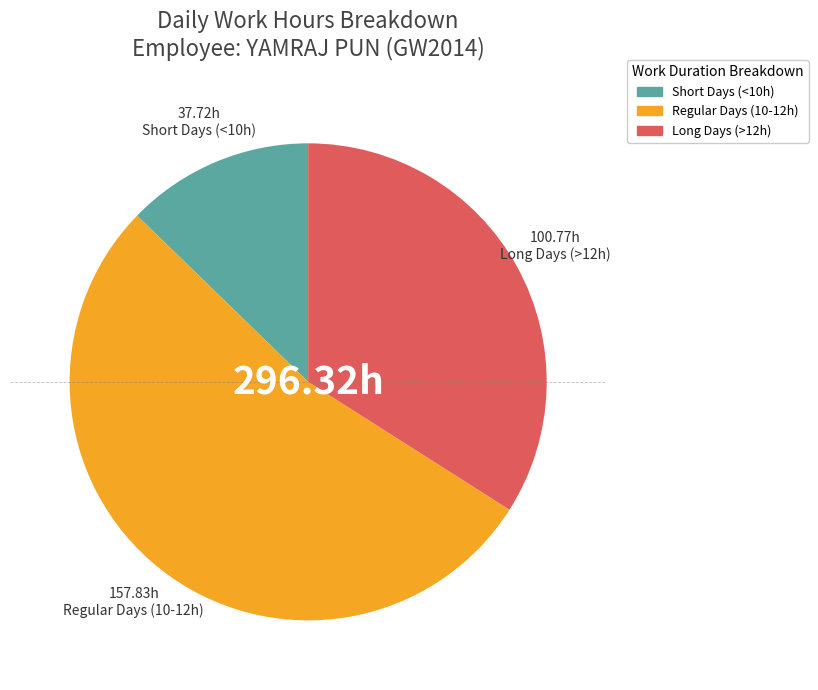

Is there any slice that represents more than half of the pie?

Yes